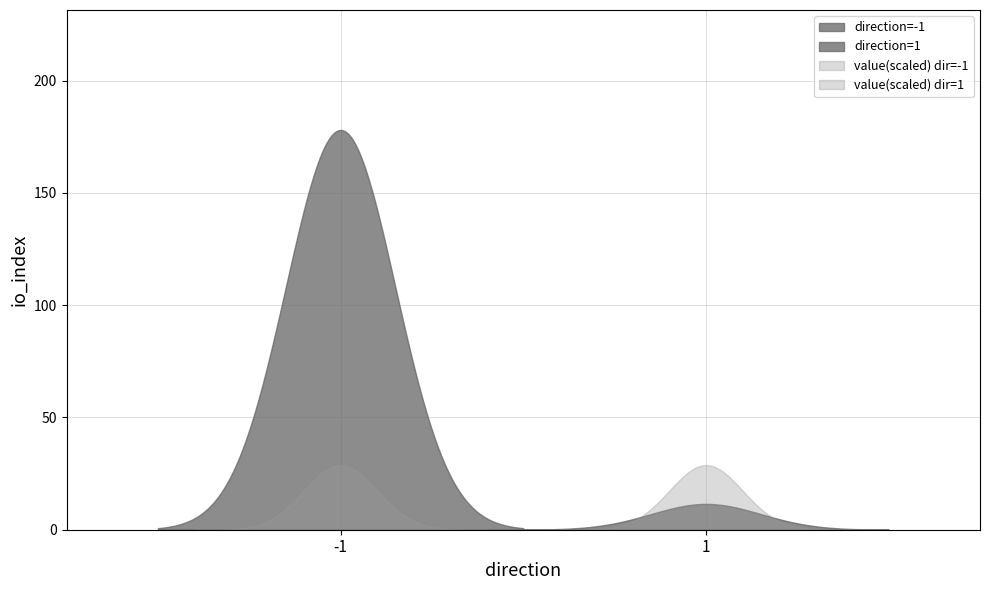

How many times do value and io_index cross each other?

2